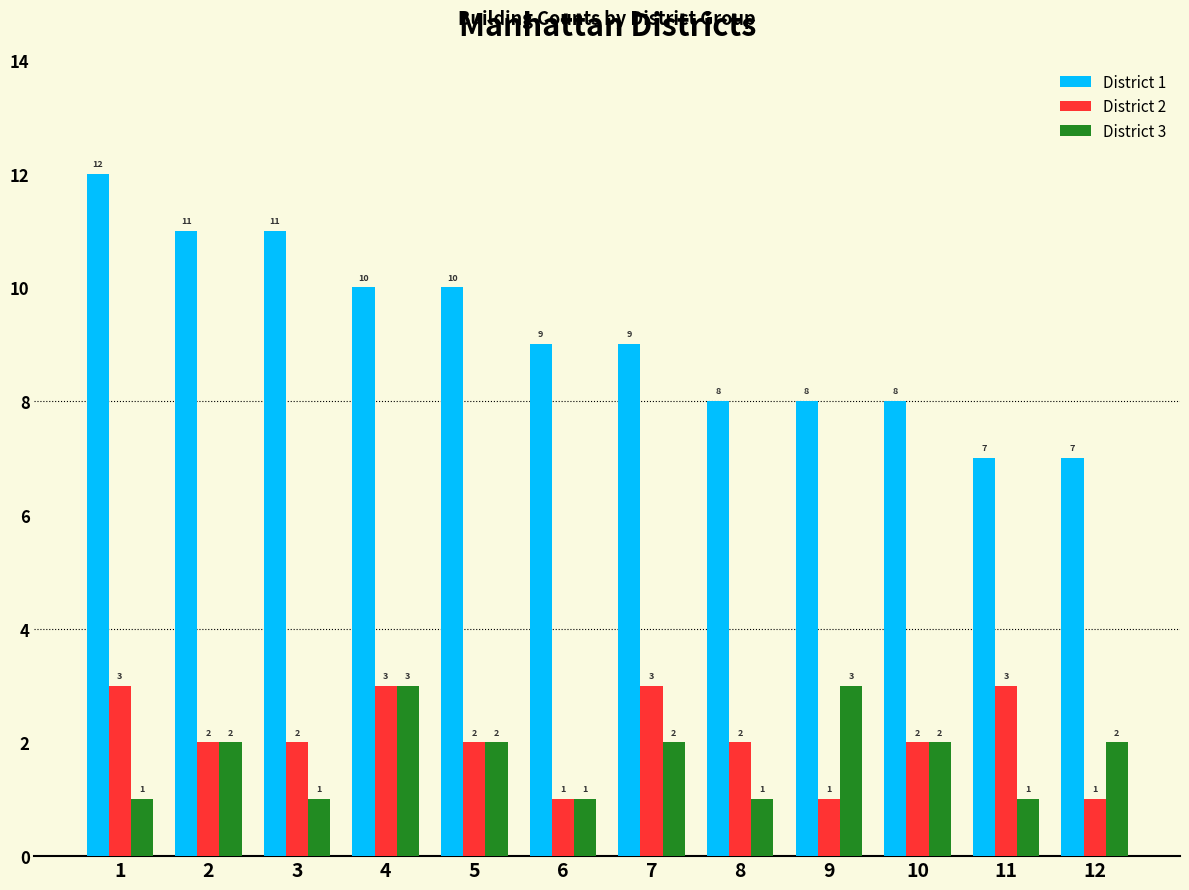

What is the spread (max minus min) of values at 9?

7